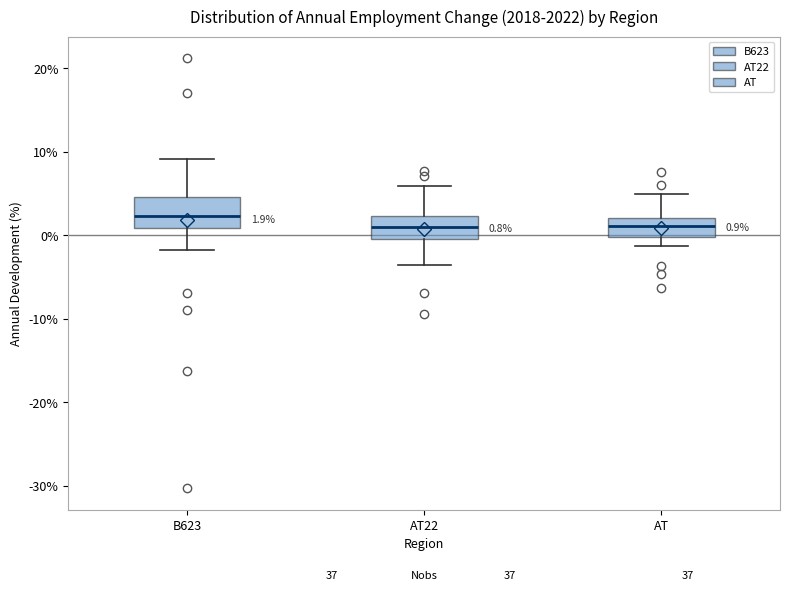

Which box is the tallest, from its lower edge to its upper edge?

B623